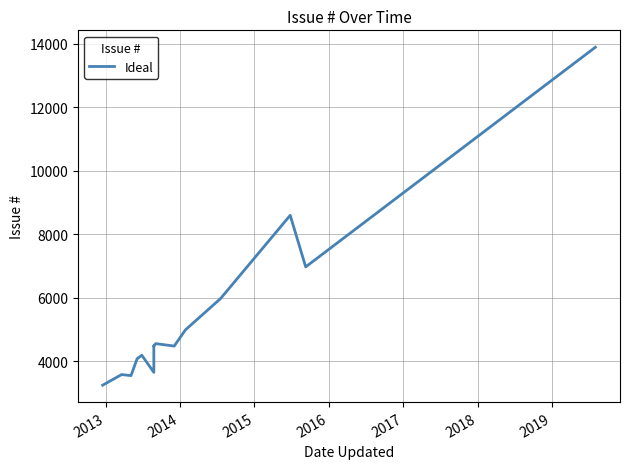

Is it true that the value at 2016 is 6788?

False